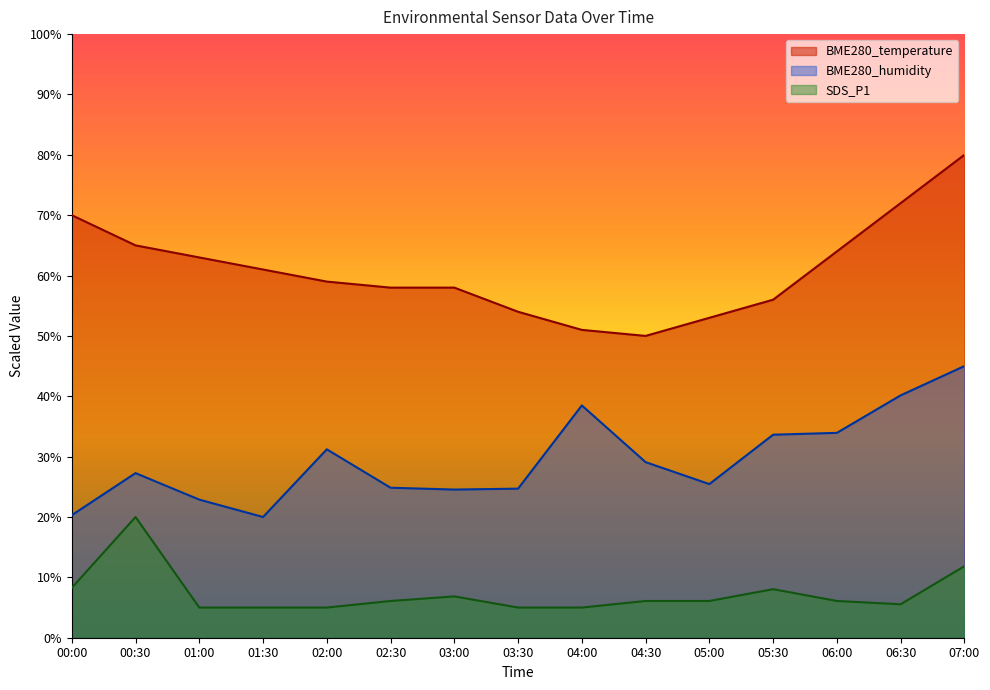

True or false: BME280_temperature and SDS_P1 cross at least once.

False